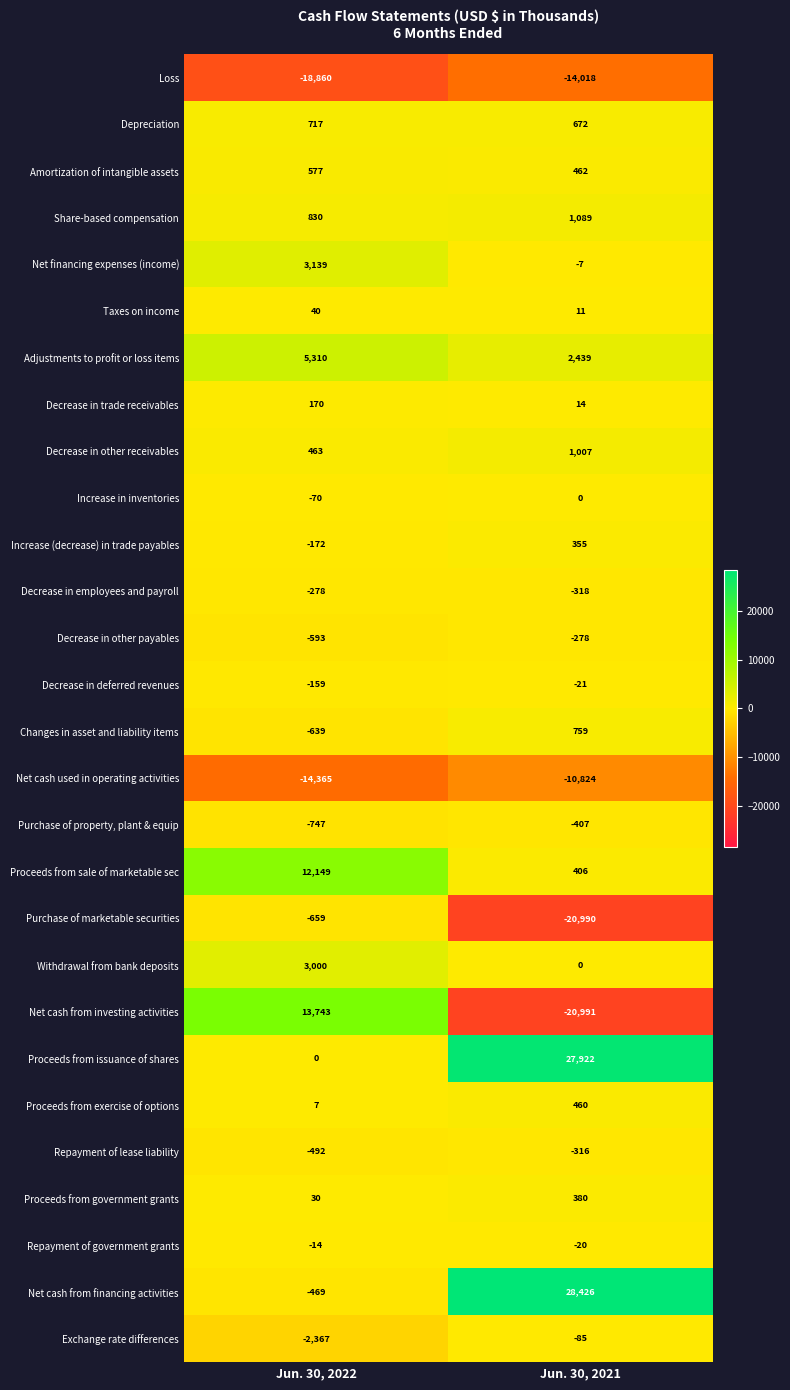

What is the greatest value displayed?

28426